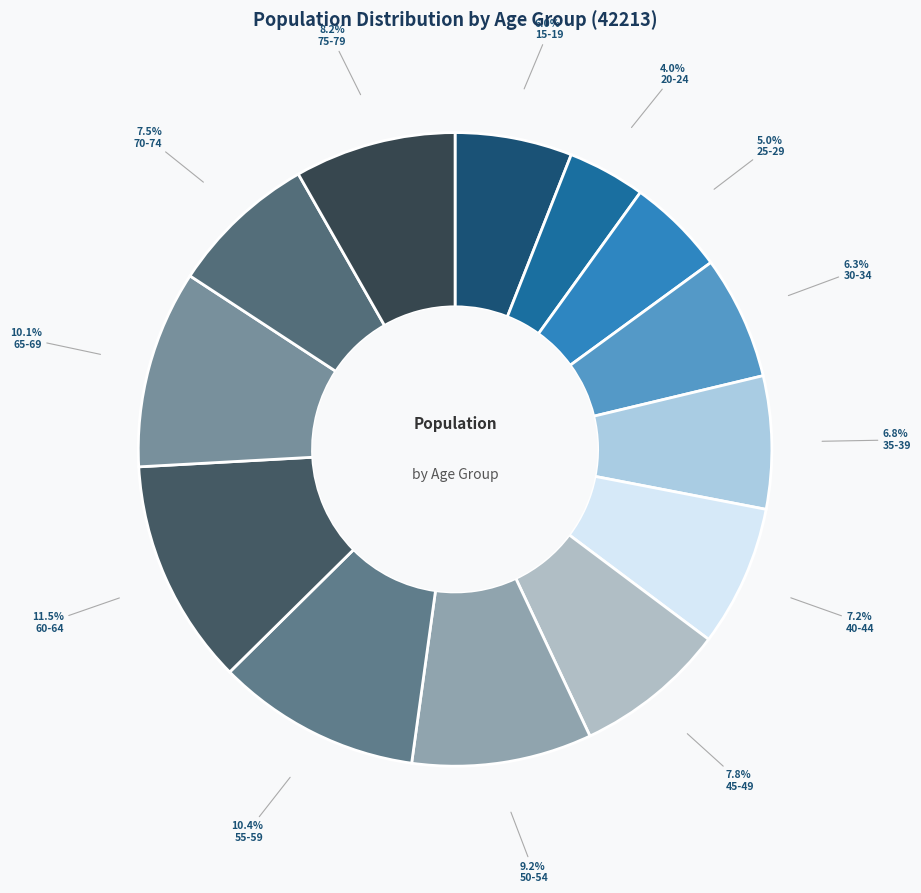

True or false: 30-34 accounts for 6% of the total.

True